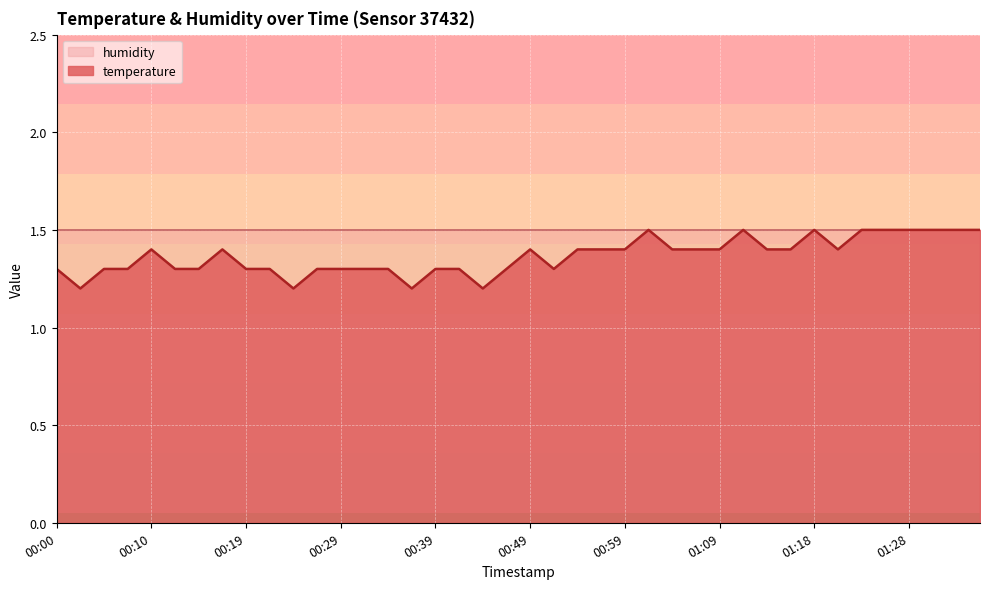

How many values are between 1 and 2?

40